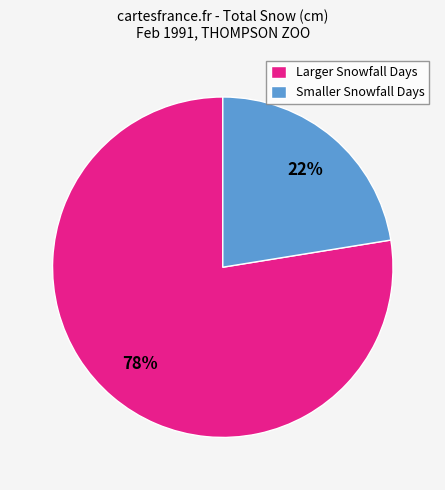

Is it true that Larger Snowfall Days is 78% of the pie?

True